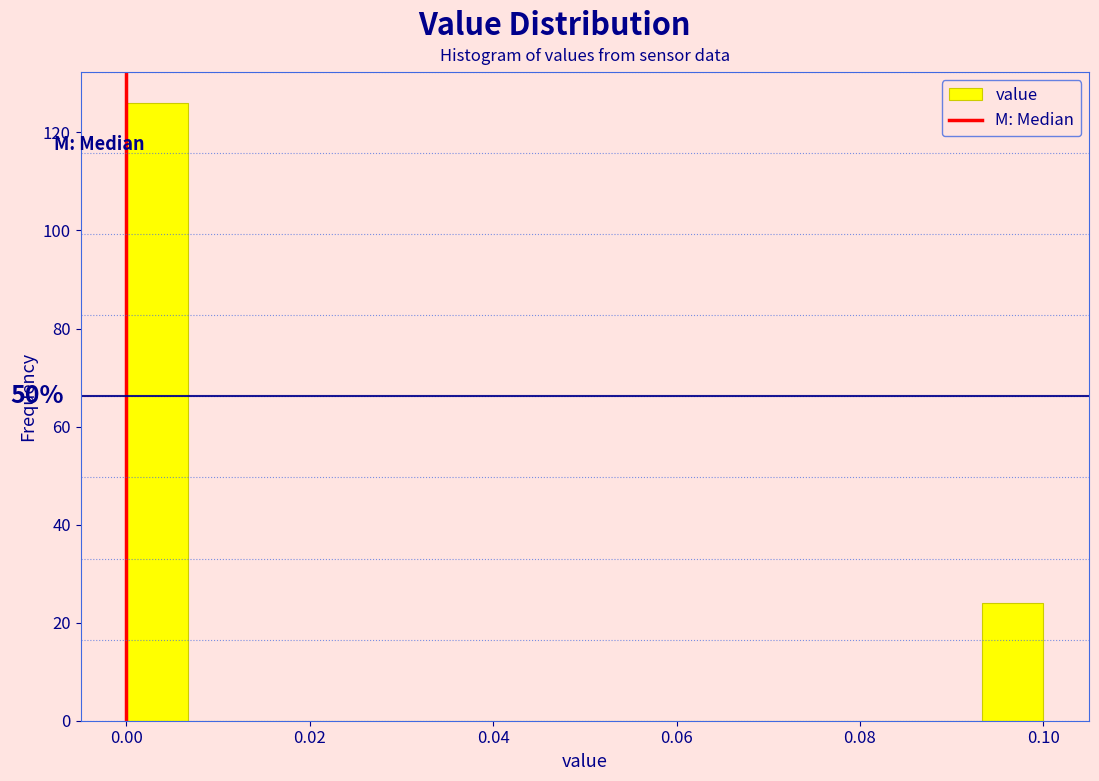

Around what value on the x-axis is the tallest bar? Give the approximate position of its centre, as read against the axis.

0.004